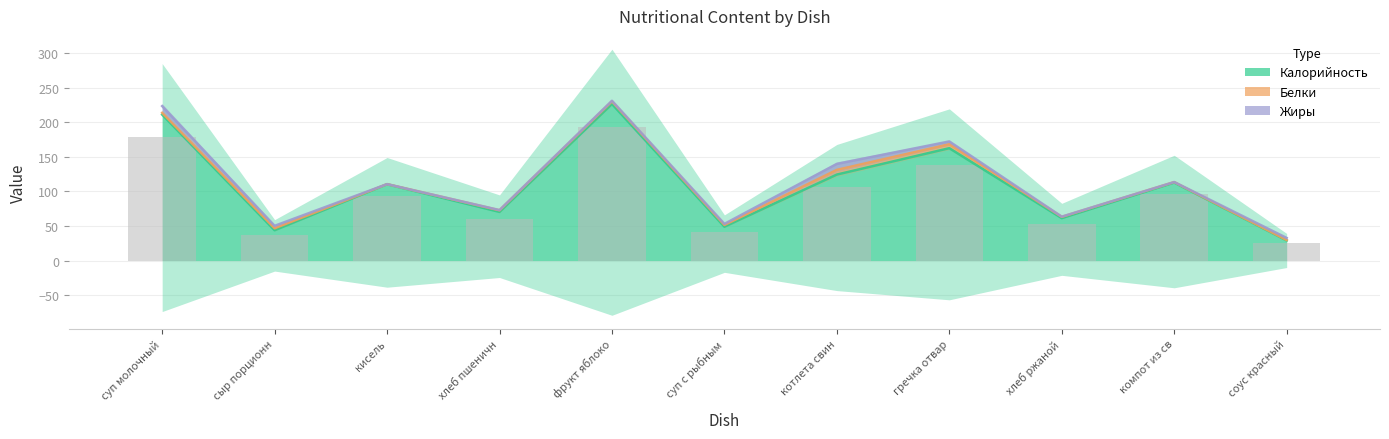

What is the sum of all Жиры values?

32.3